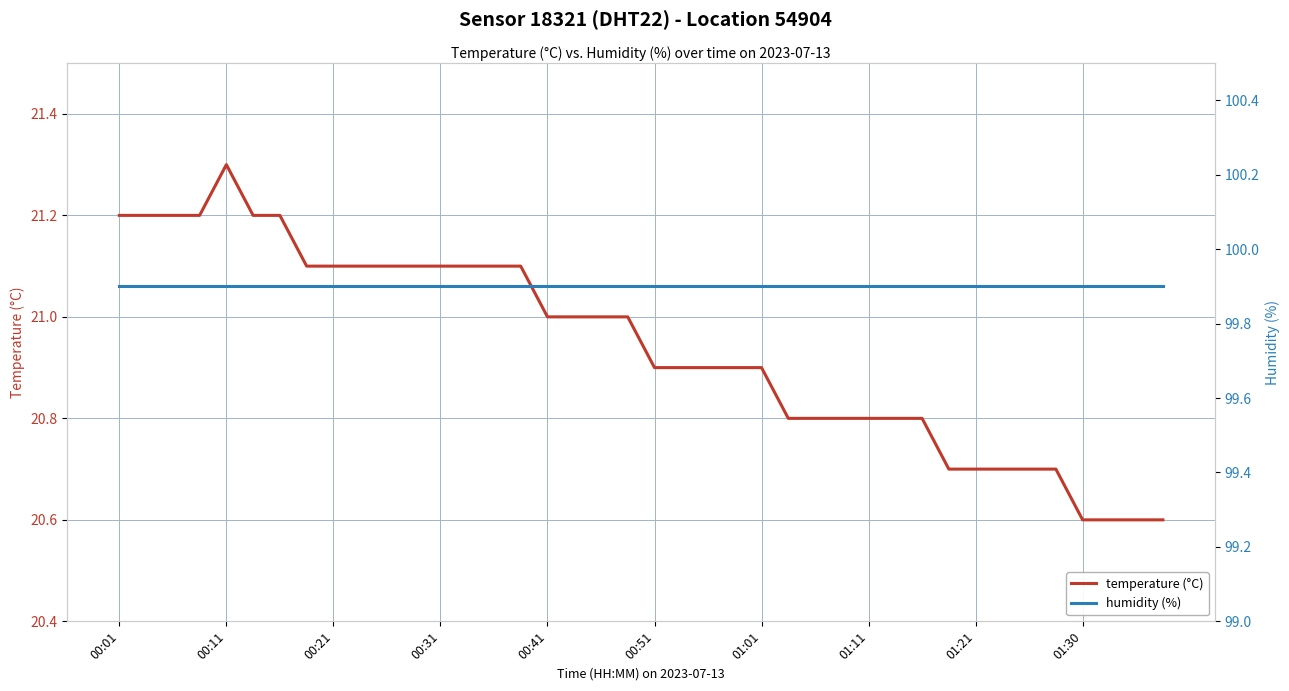

How many interior local peaks does the temperature (°C) series have?

1